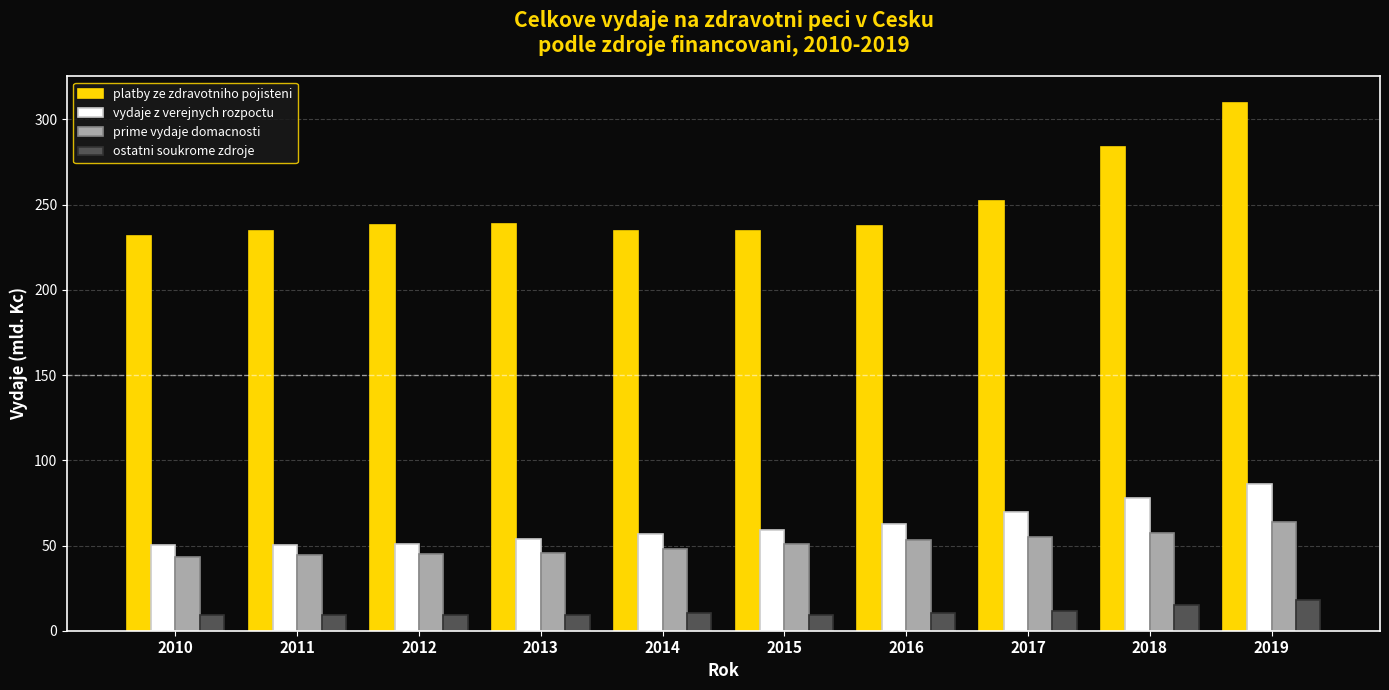

What is the spread (max minus min) of values at 2011?

225.1